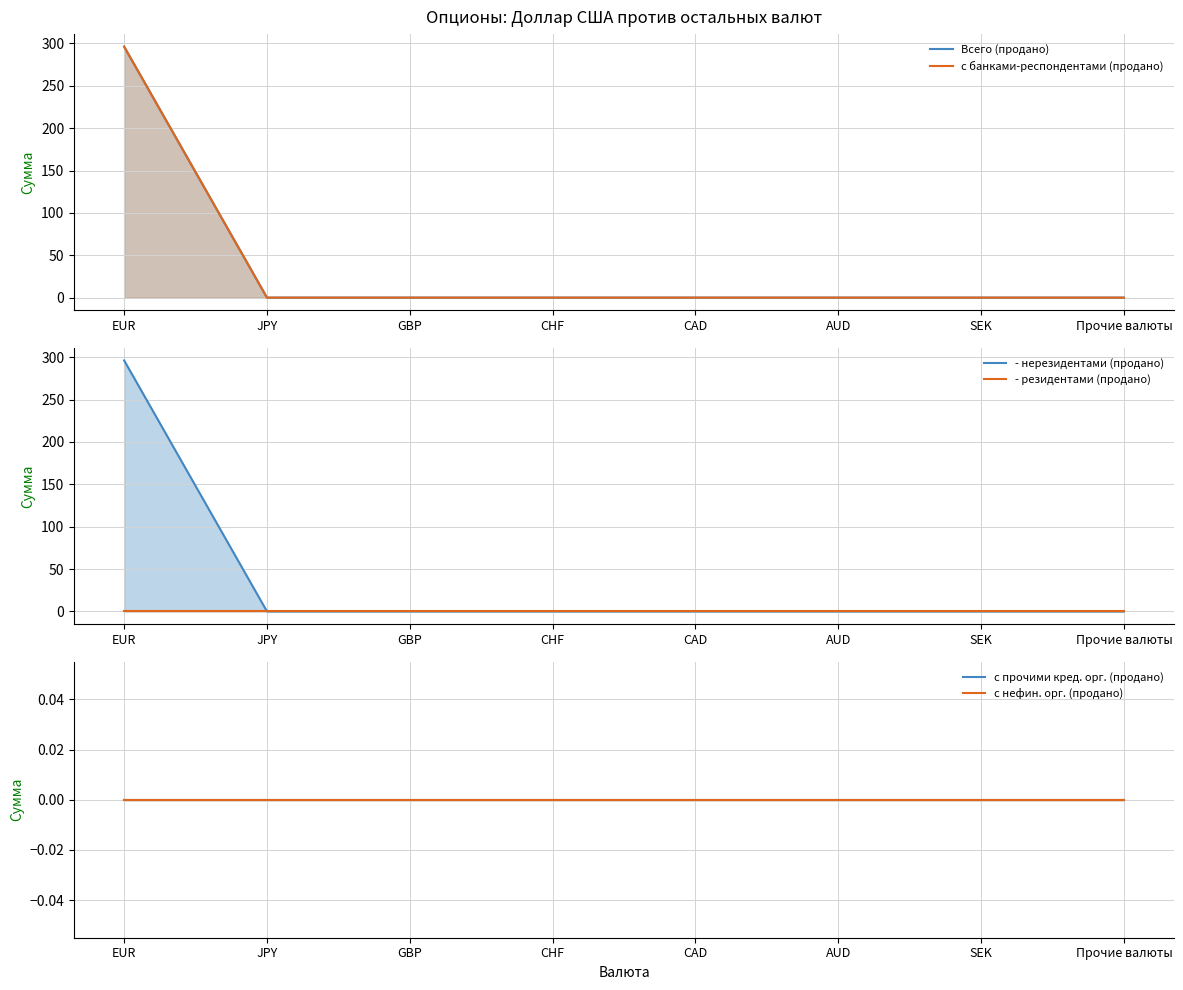

Where is - резидентами (продано) nearest to the value 0?

EUR